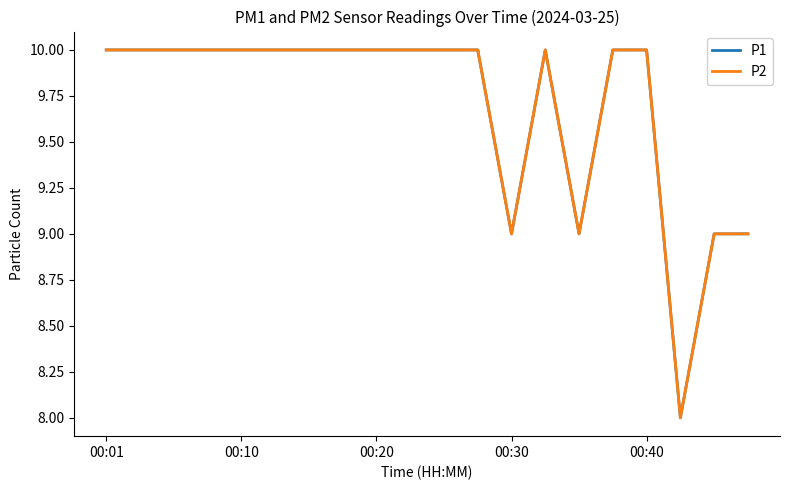

Does the chart display data point markers on the line(s)?

No